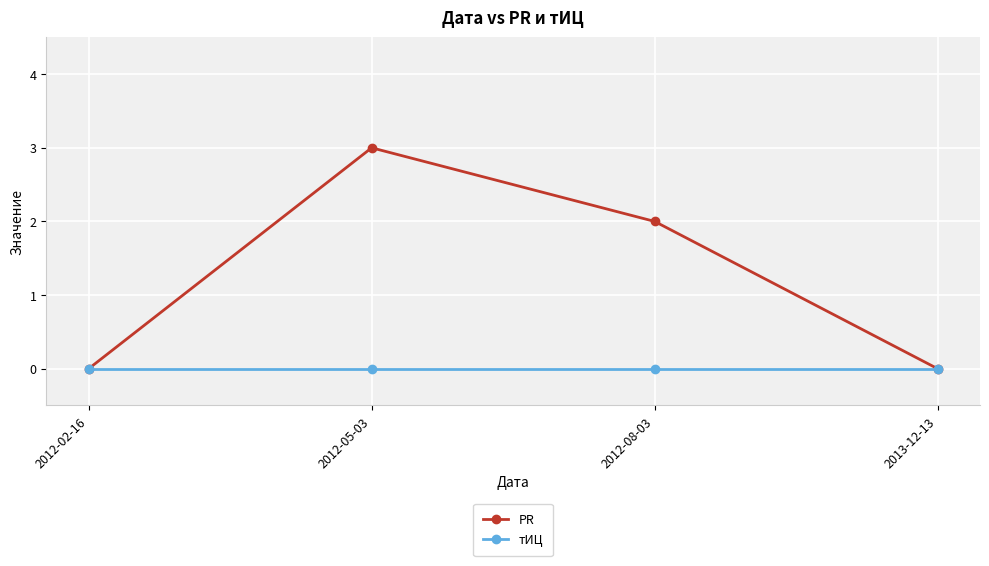

At how many categories does at least one series exceed 1?

2